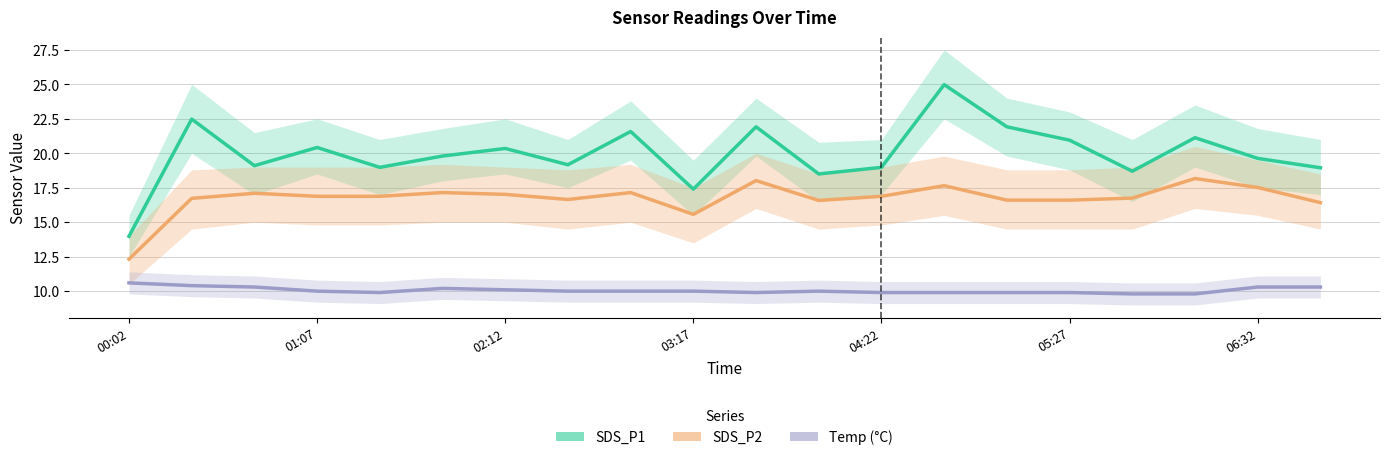

Does the chart display data point markers on the line(s)?

No